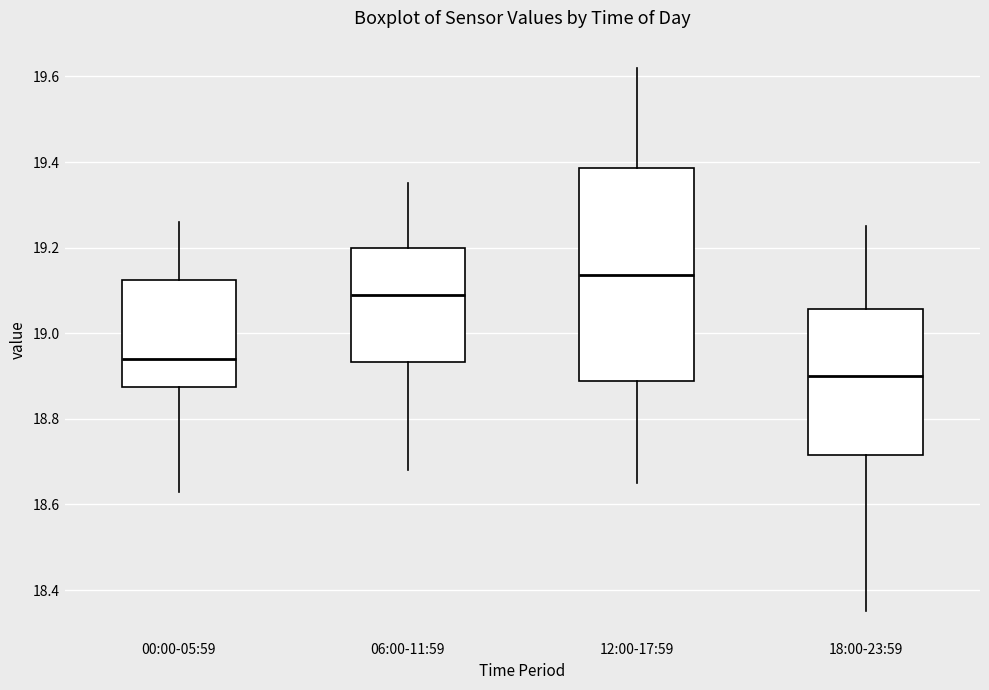

Reading left to right, transcribe this box plot: for each box, give where its median line is, the range the box spans, and where its two whiskers end, as read against the y-axis. The values are not printed on the chart, so give them approximately, as read against the axis.

00:00-05:59: median 18.94, box 18.88 to 19.12, whiskers 18.64 to 19.26
06:00-11:59: median 19.10, box 18.94 to 19.20, whiskers 18.68 to 19.36
12:00-17:59: median 19.14, box 18.88 to 19.38, whiskers 18.66 to 19.62
18:00-23:59: median 18.90, box 18.72 to 19.06, whiskers 18.36 to 19.26